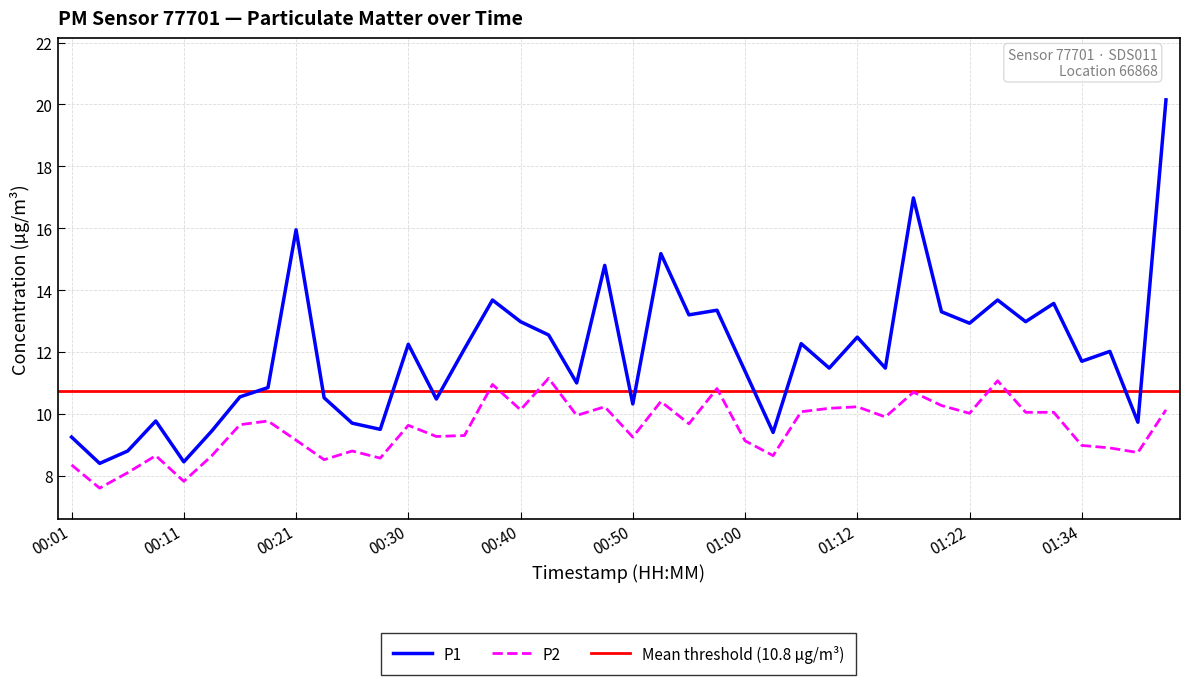

Between 00:08 and 01:34, which series saw the biggest shift?

P1